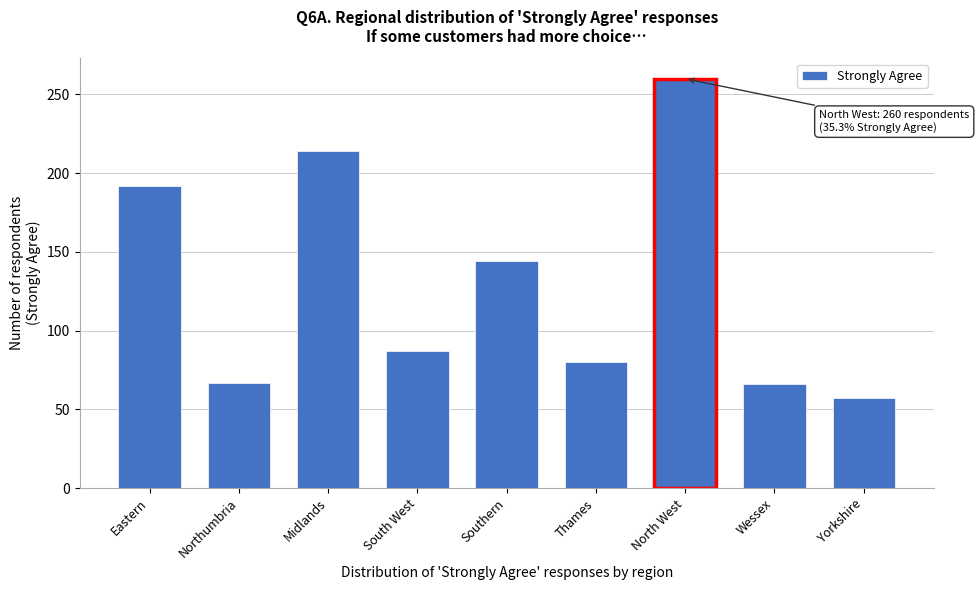

What value does the data have at Midlands?

214